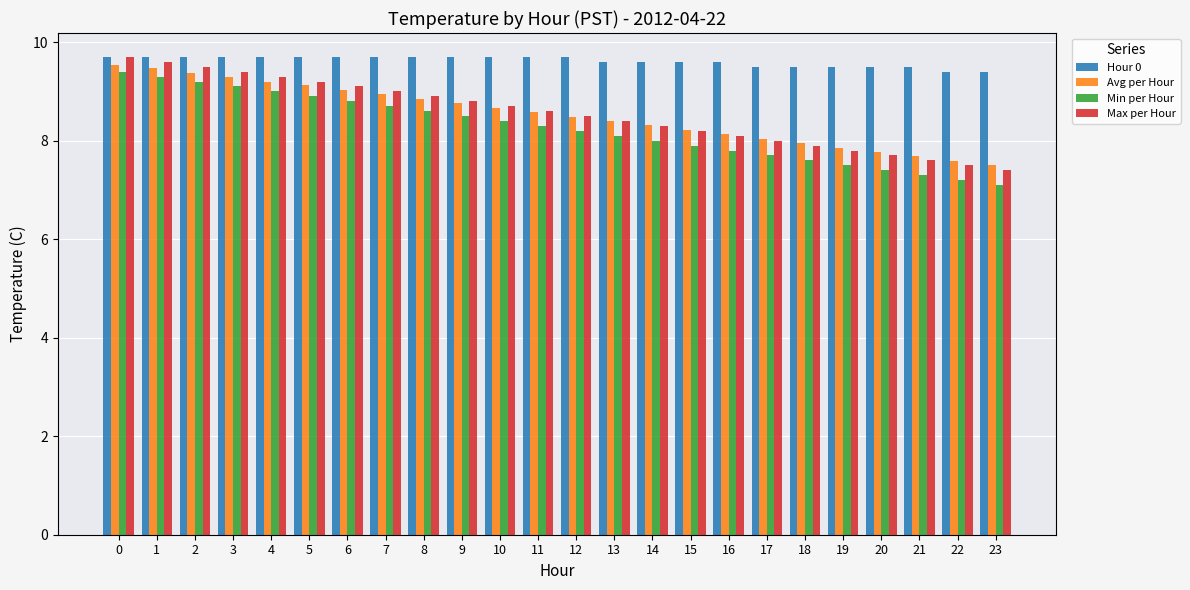

Is it true that Avg per Hour equals 16.8 at 1?

False